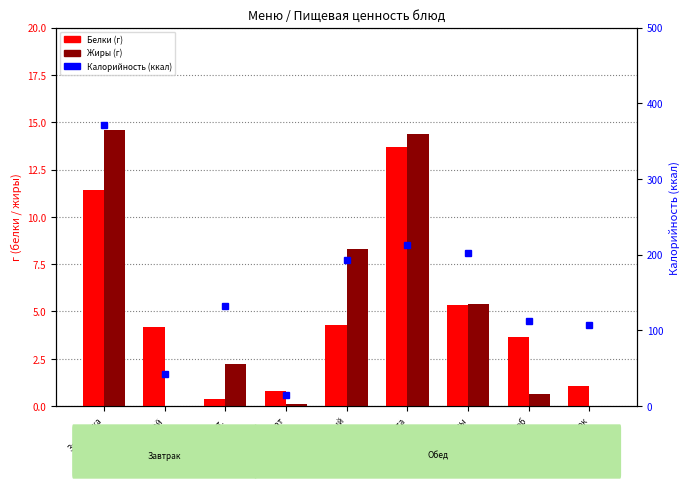

What is the average value of the Белки (г) series?

5.0